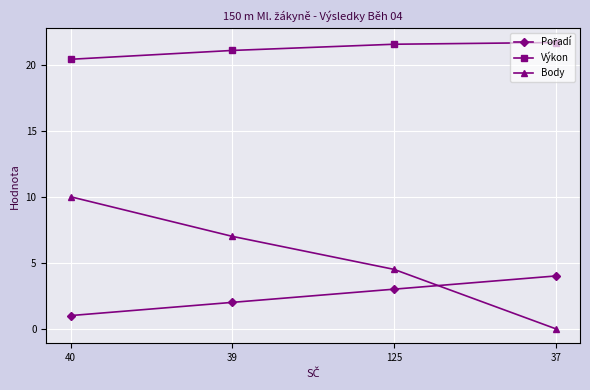

At how many categories does at least one series exceed 19?

4